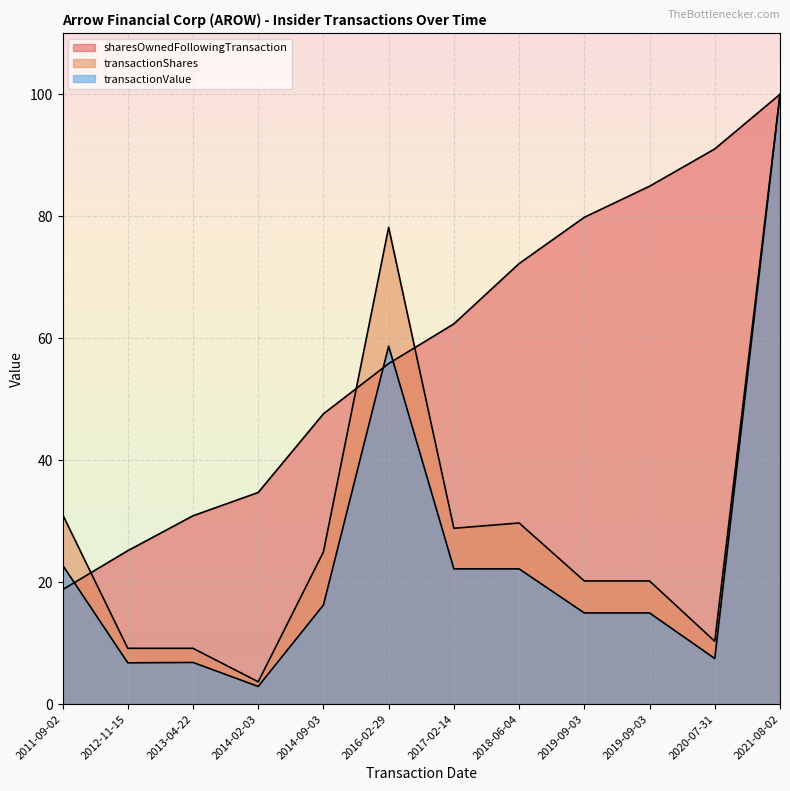

What is the value of the transactionShares point at the 10th from the left?

20.2